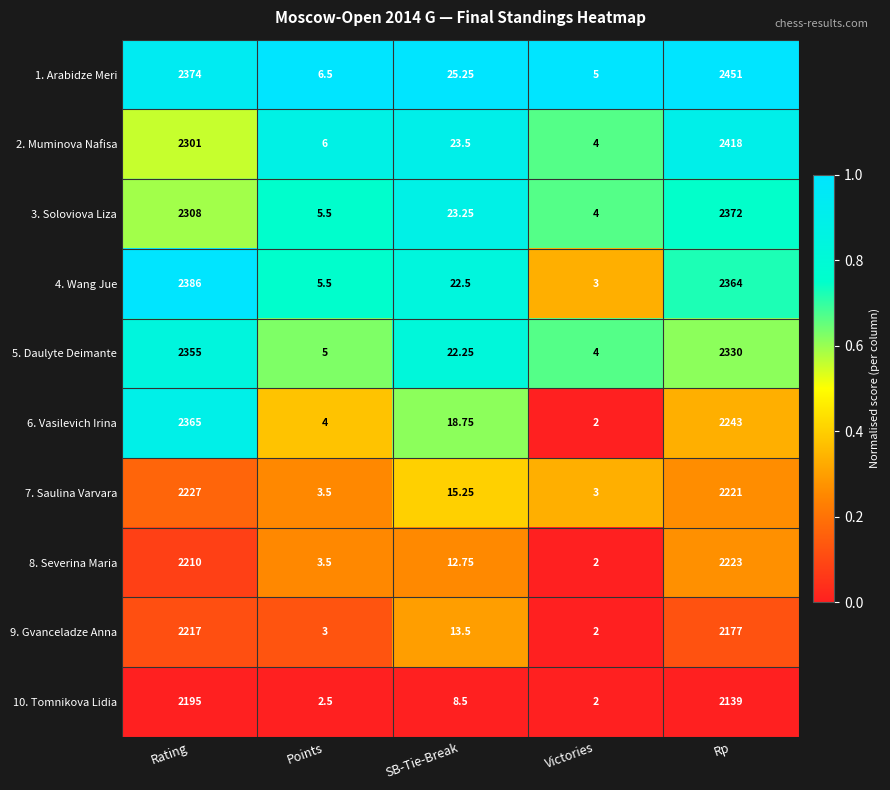

Which series has the widest spread of values?

1. Arabidze Meri